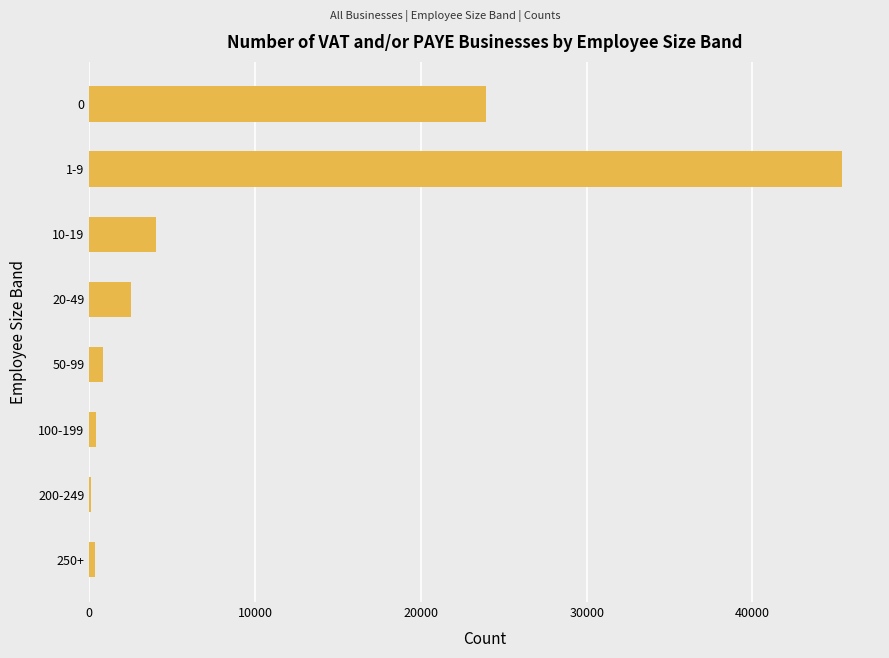

What is the greatest value displayed?

45420